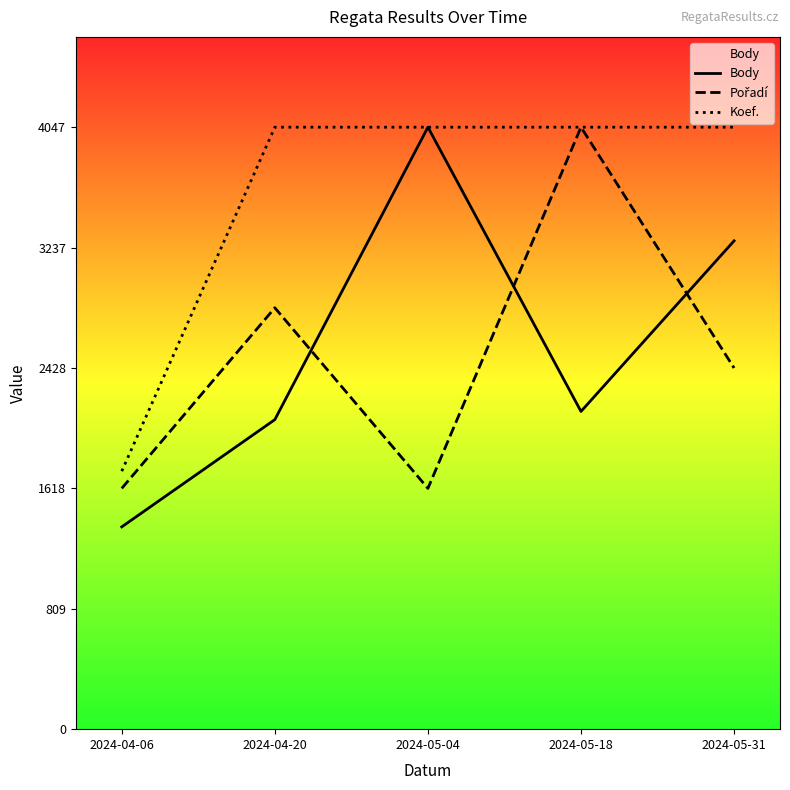

Is the value of Body at 2024-05-18 greater than the value of Pořadí at 2024-05-31?

No